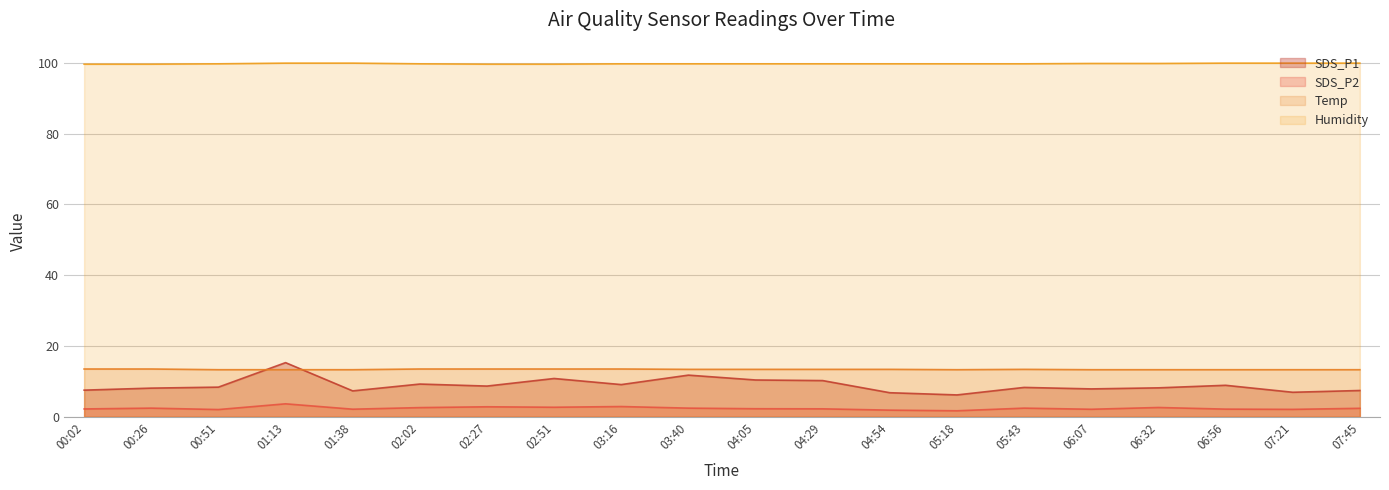

How many data points does each series have?

20